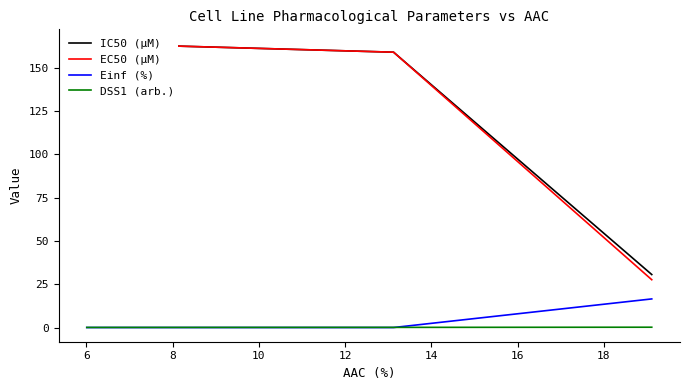

Reading left to right, transcribe all the data shown in this chart.

IC50 (µM): 164.0	159.0	30.6
EC50 (µM): 164.0	159.0	27.6
Einf (%): 0.0	0.0	16.5
DSS1 (arb.): 0.1	0.1	0.2